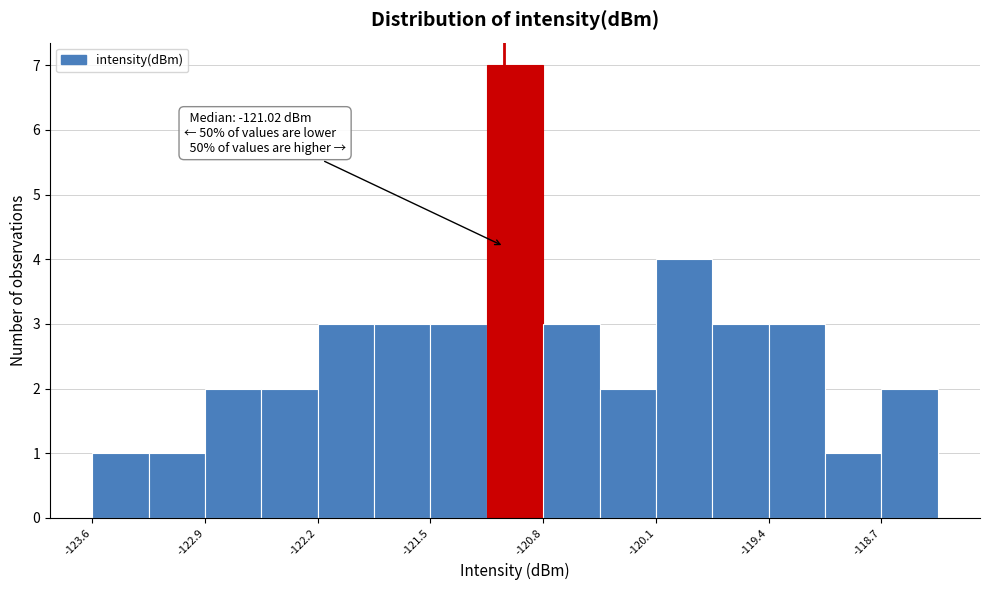

Read against the x-axis, roughly where is the centre of the tallest bar?

-121.0